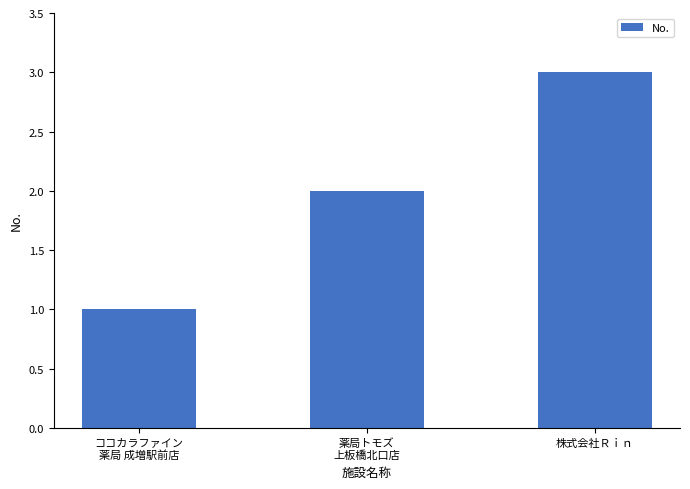

True or false: the data shows 1 at ココカラファイン
薬局 成増駅前店.

True